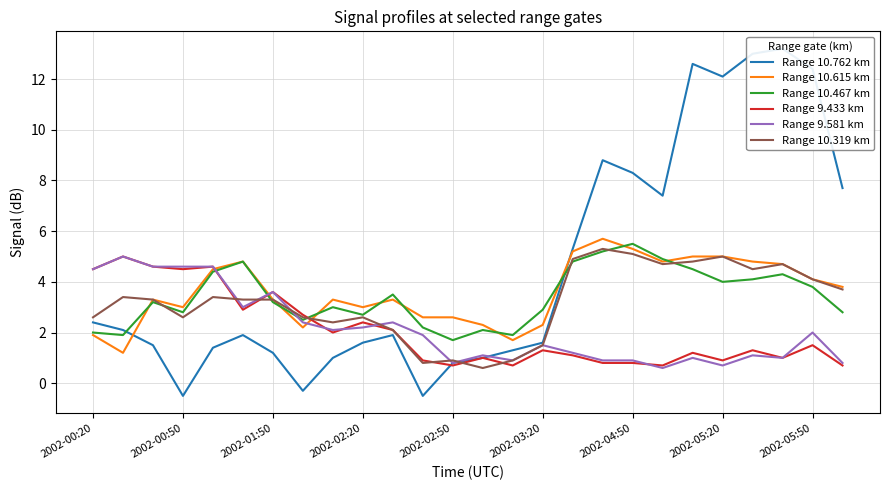

True or false: Range 10.467 km and Range 9.433 km intersect in this chart.

True